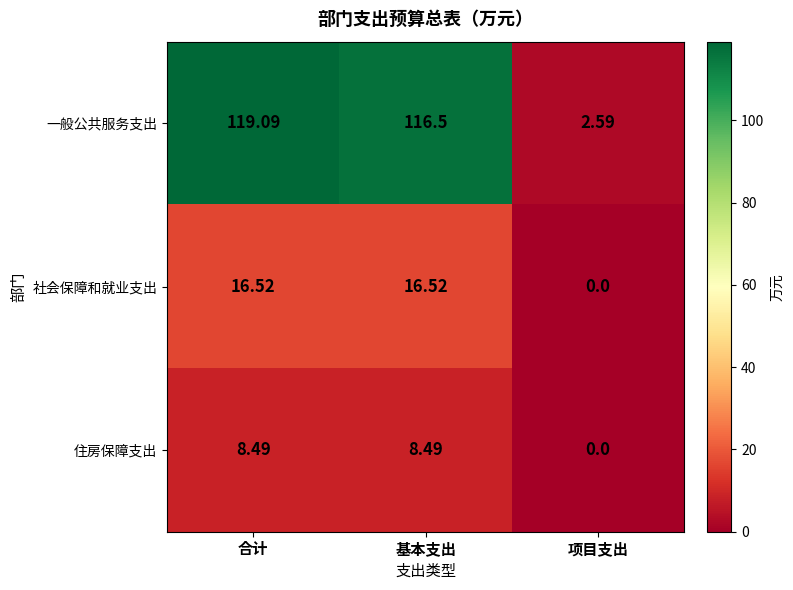

List the series in order of their peak value, lowest first.

住房保障支出, 社会保障和就业支出, 一般公共服务支出